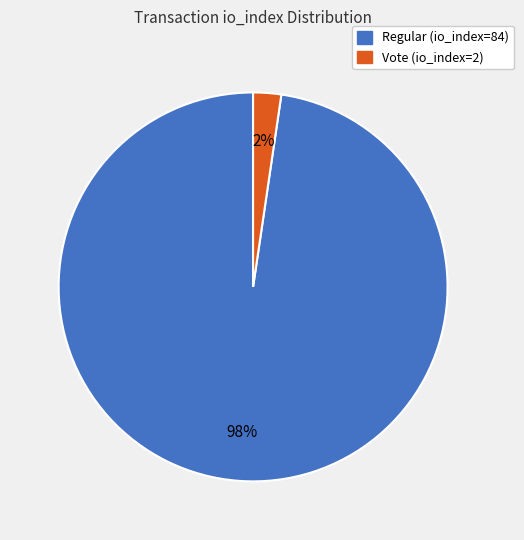

Combined, do Regular (io_index=84) and Vote (io_index=2) account for over 50%?

Yes